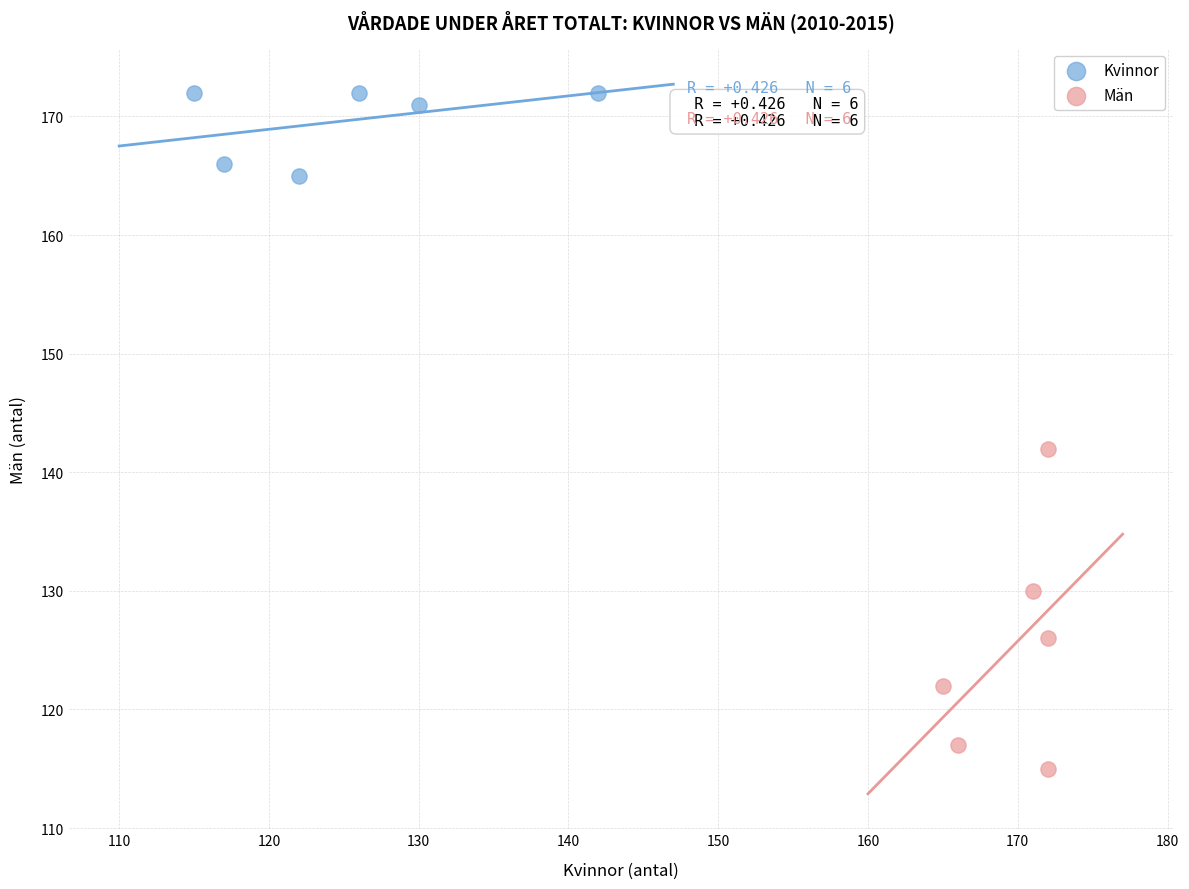

What are all the series names shown in the legend?

Kvinnor, Män